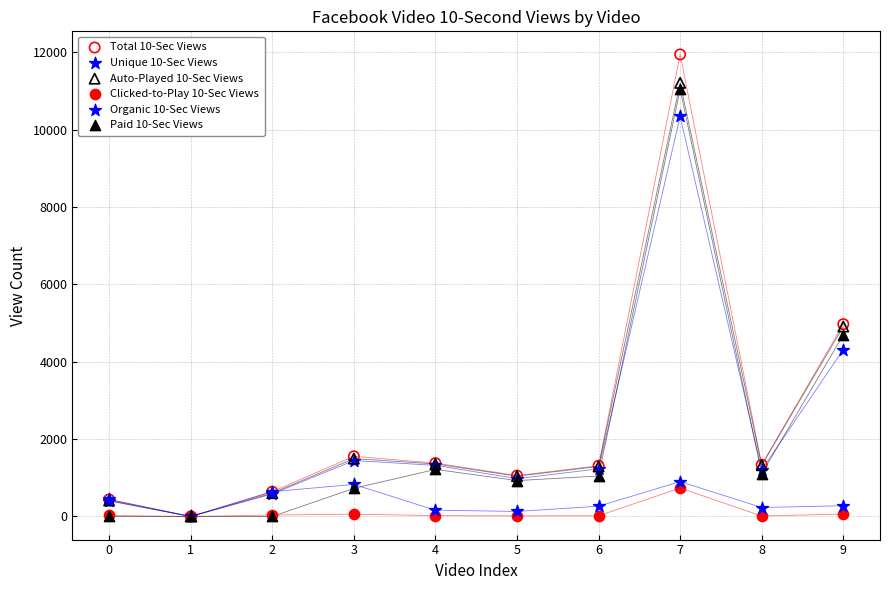

Which series has the widest spread of Y values?

Total 10-Sec Views